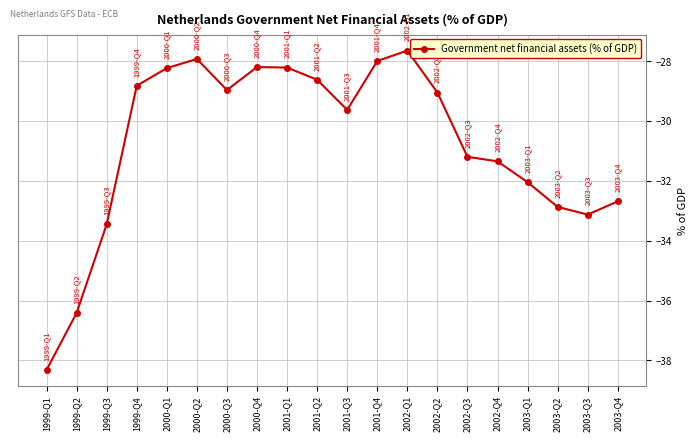

Where is the first local maximum?

2000-Q2